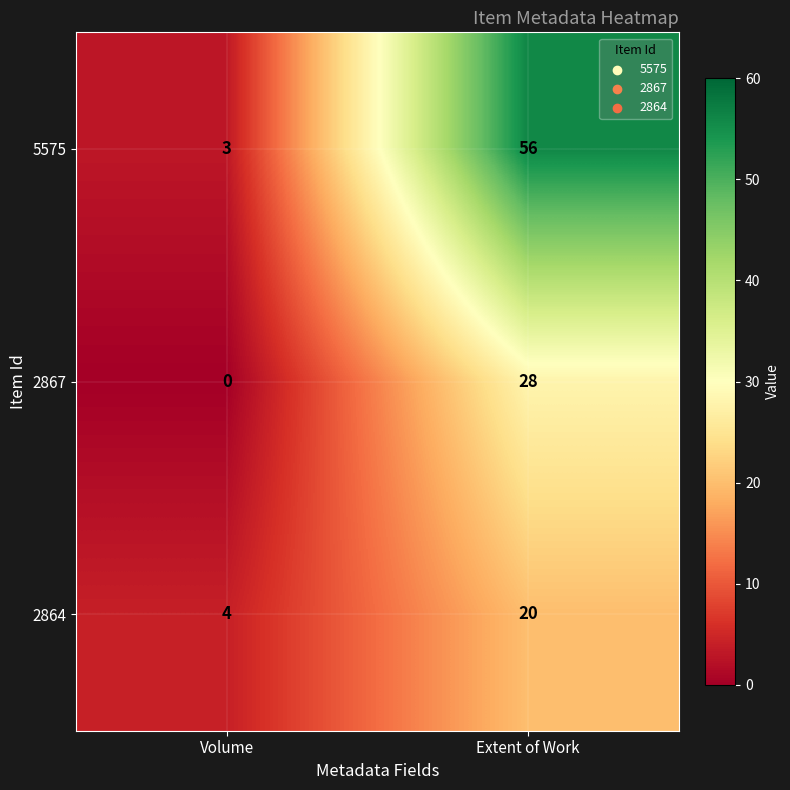

Reading right to left, what are all the values shown in this chart?

5575: 56	3
2867: 28	0
2864: 20	4